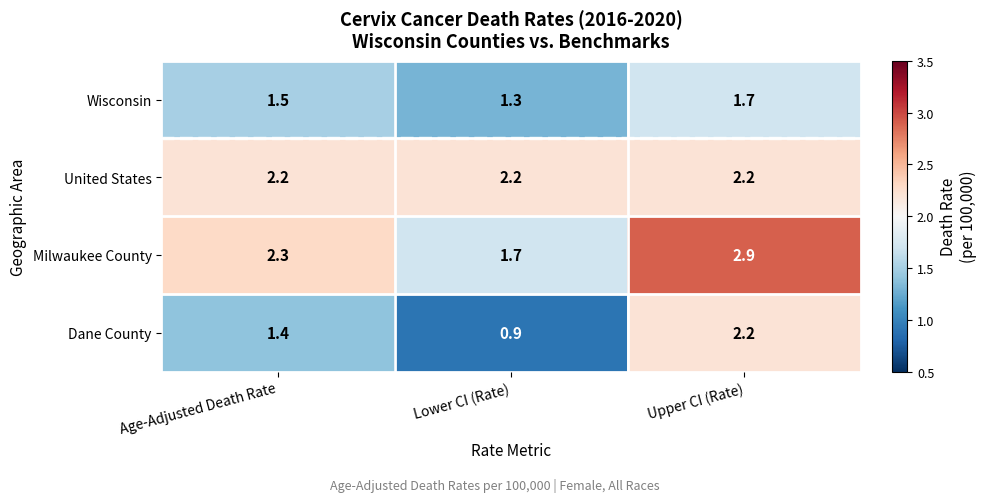

Reading left to right, extract all data points from this chart.

Wisconsin: 1.5	1.3	1.7
United States: 2.2	2.2	2.2
Milwaukee County: 2.3	1.7	2.9
Dane County: 1.4	0.9	2.2